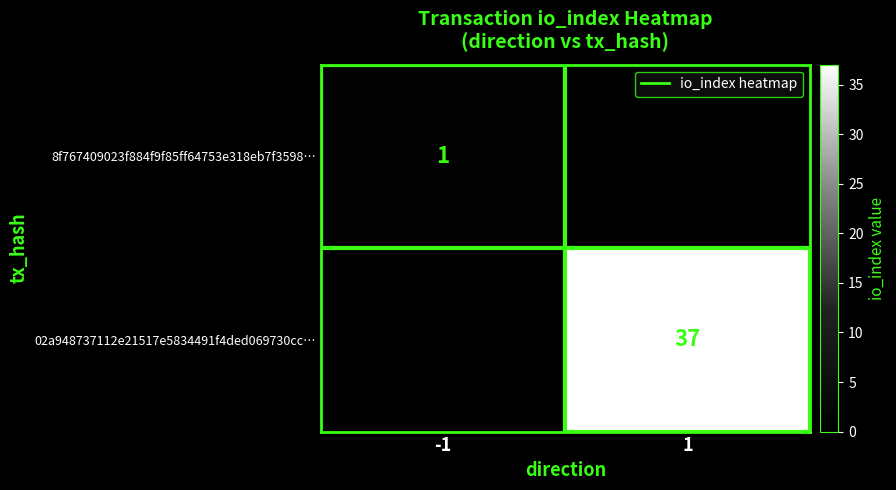

Is it true that 02a948737112e21517e5834491f4ded069730cc… equals 37 at 1?

True